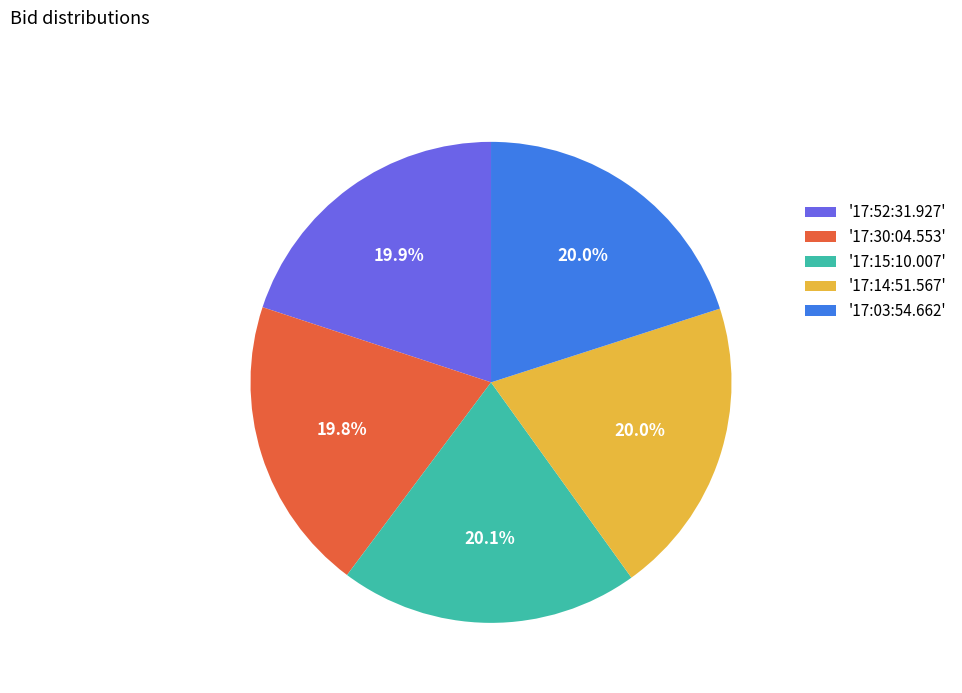

How much of the chart is everything except '17:14:51.567'?

80.0%